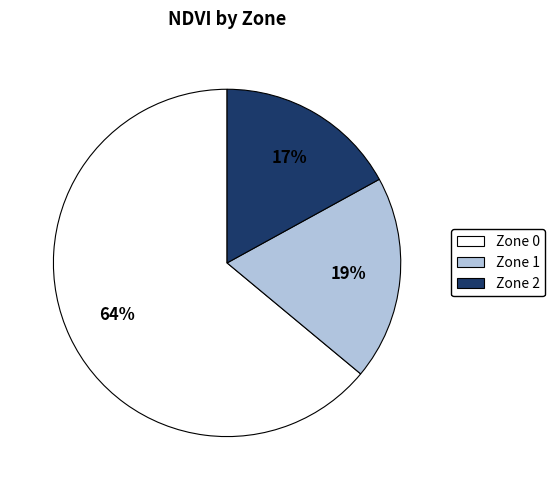

Does Zone 1 represent more than half of the total?

No